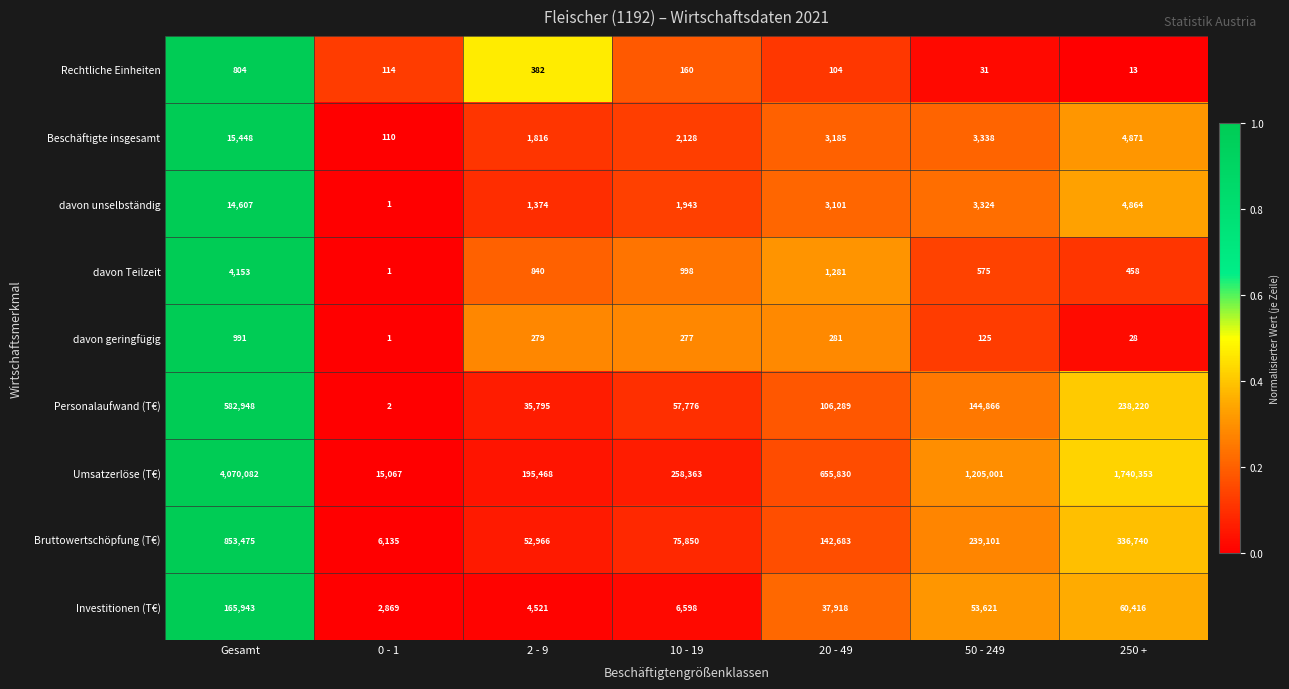

The value of Bruttowertschöpfung (T€) at 250 + is 450895. True or false?

False